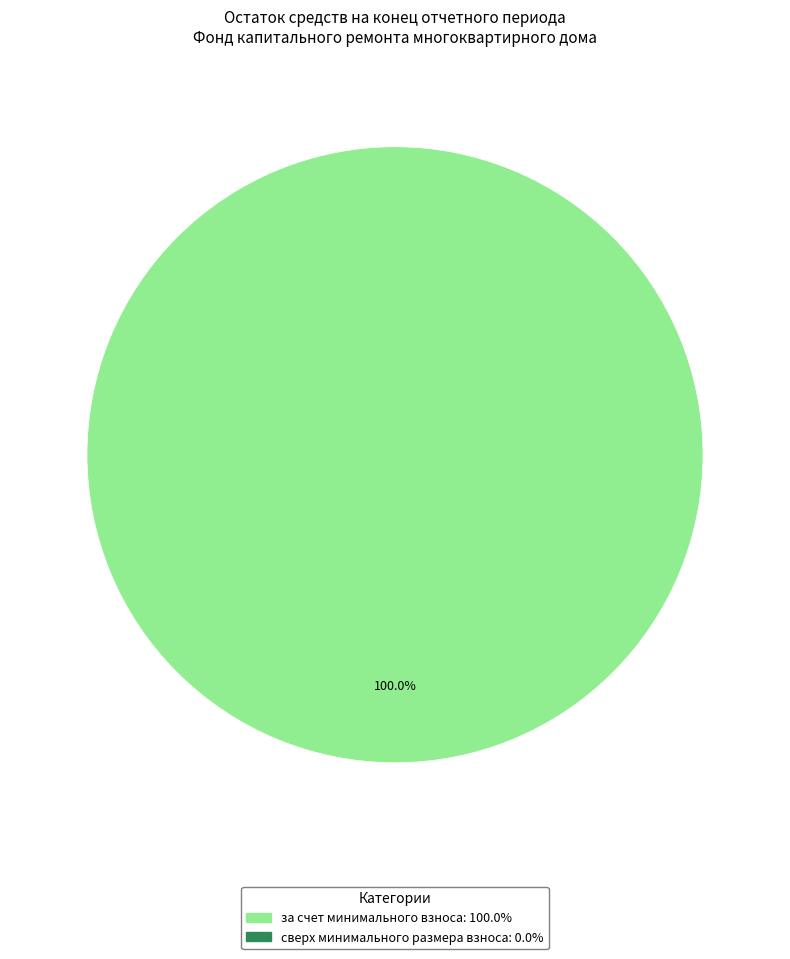

Is there any slice that represents more than half of the pie?

Yes